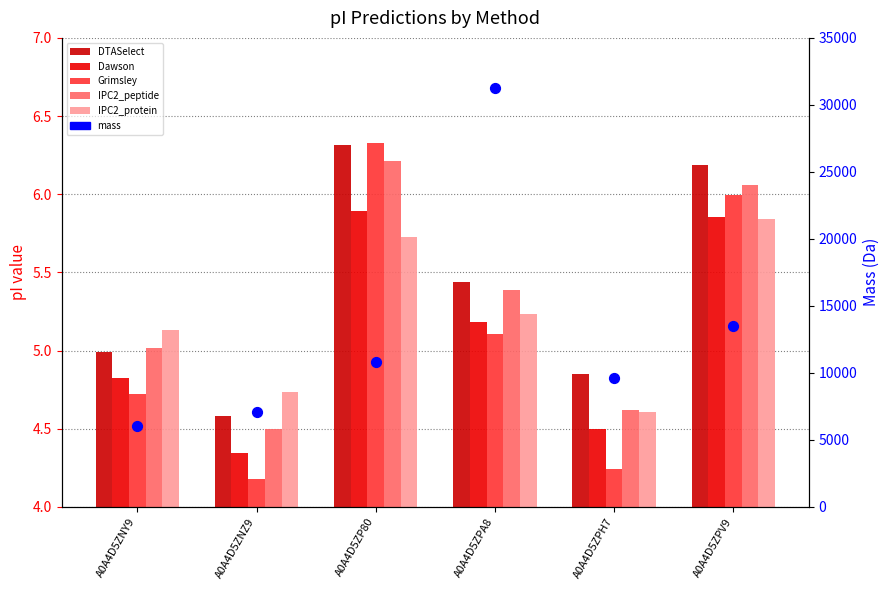

Which series contains the lowest Y value?

Grimsley